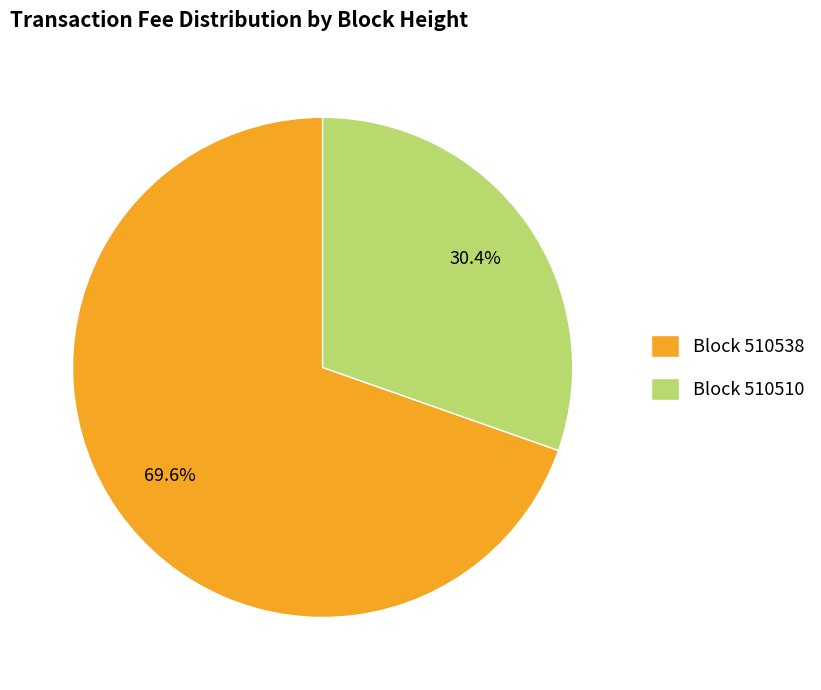

To the nearest percent, what is the difference between the largest and smallest slice percentages?

39%